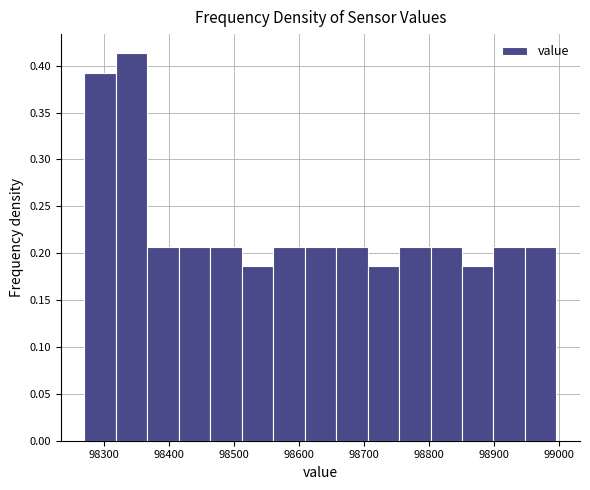

Which range on the x-axis has the tallest bar?

98320 to 98370